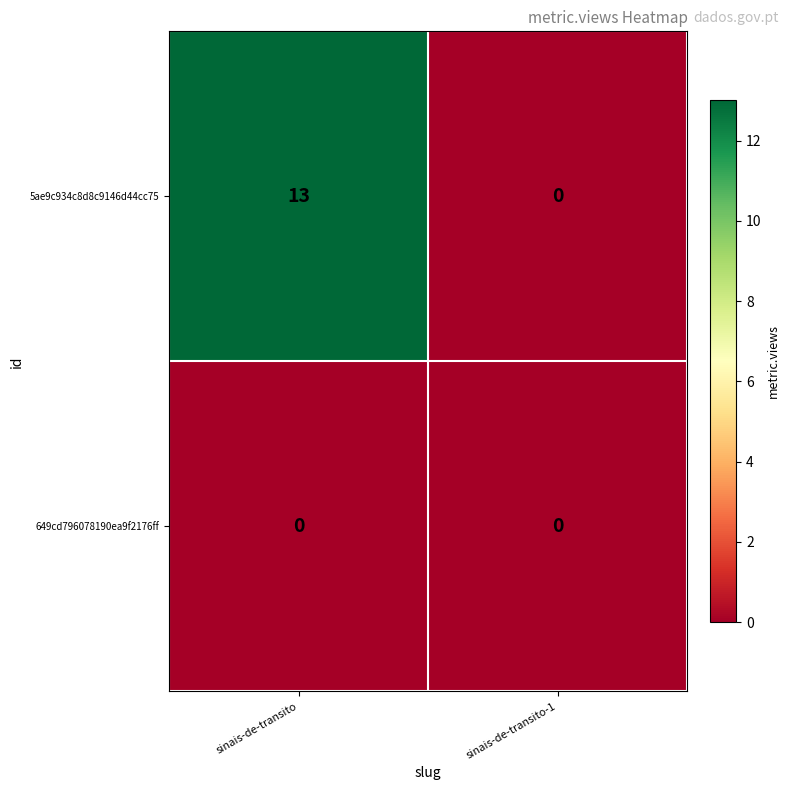

At how many categories does at least one series exceed 3?

1